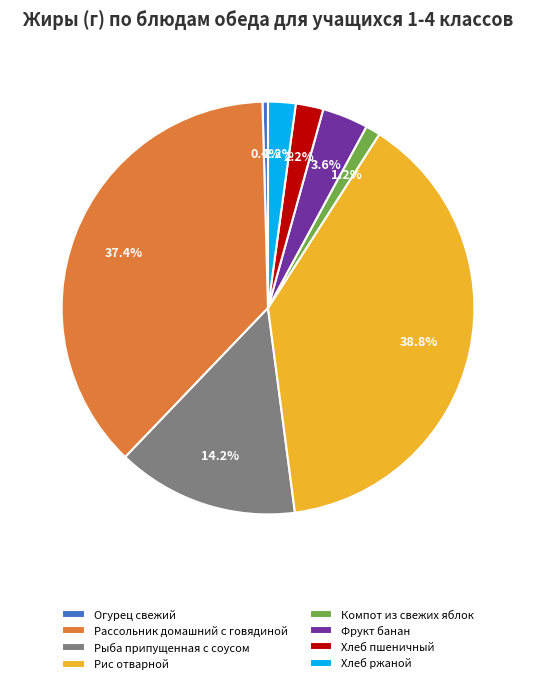

To the nearest percent, what is the average slice percentage?

12%